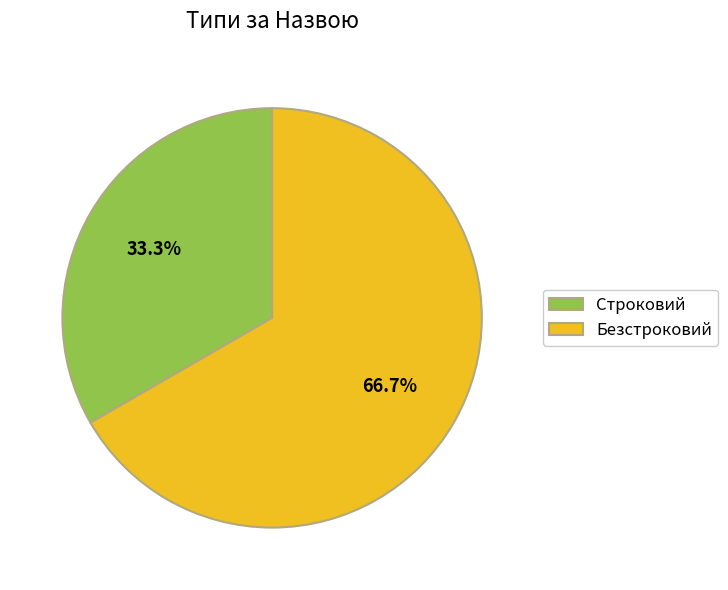

Rank the categories by value from highest to lowest.

Безстроковий, Строковий